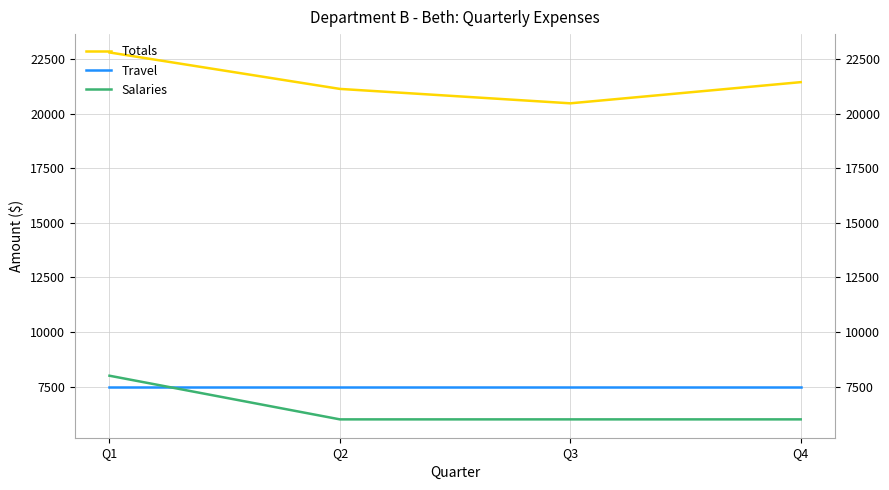

What value does the Totals series have at Q3?

20480